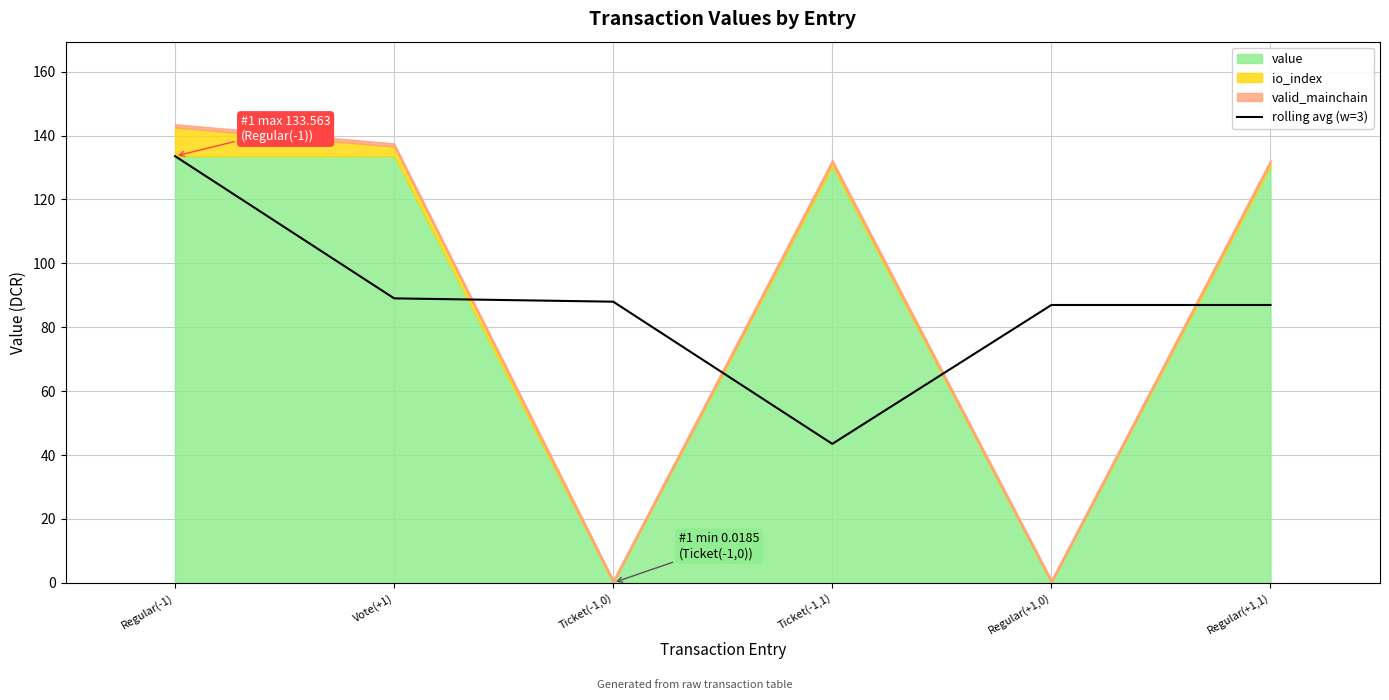

At which label does rolling avg (w=3) reach its peak?

Regular(-1)